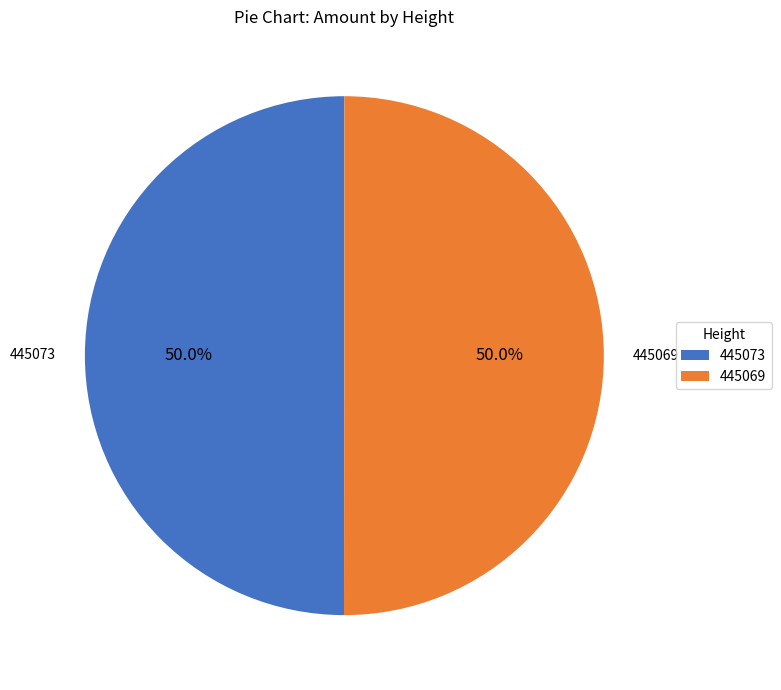

Combined, do 445069 and 445073 account for over 50%?

Yes